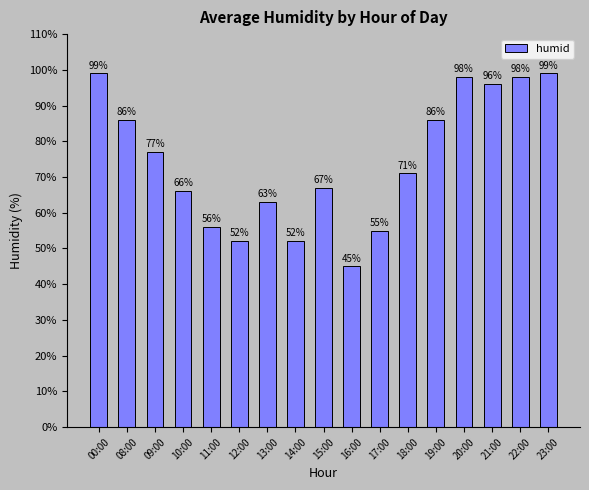

Where does the data first go above 71?

00:00